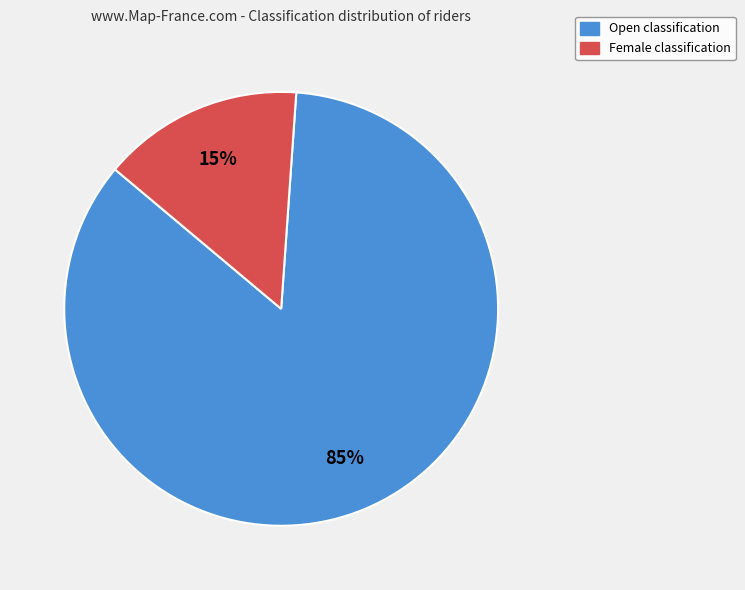

Count the number of slices in the pie.

2